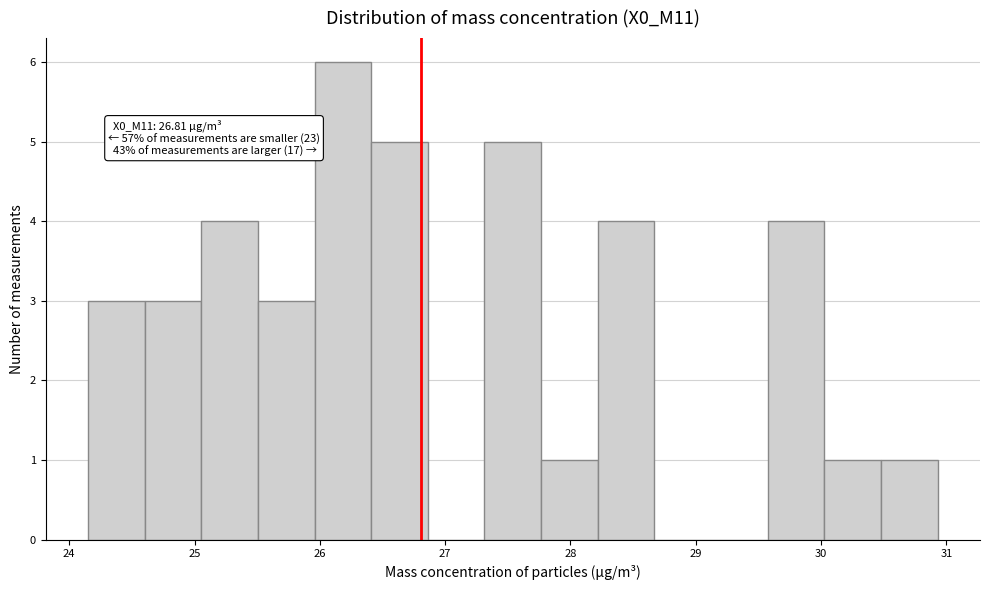

Which range on the x-axis has the tallest bar?

26.0 to 26.4